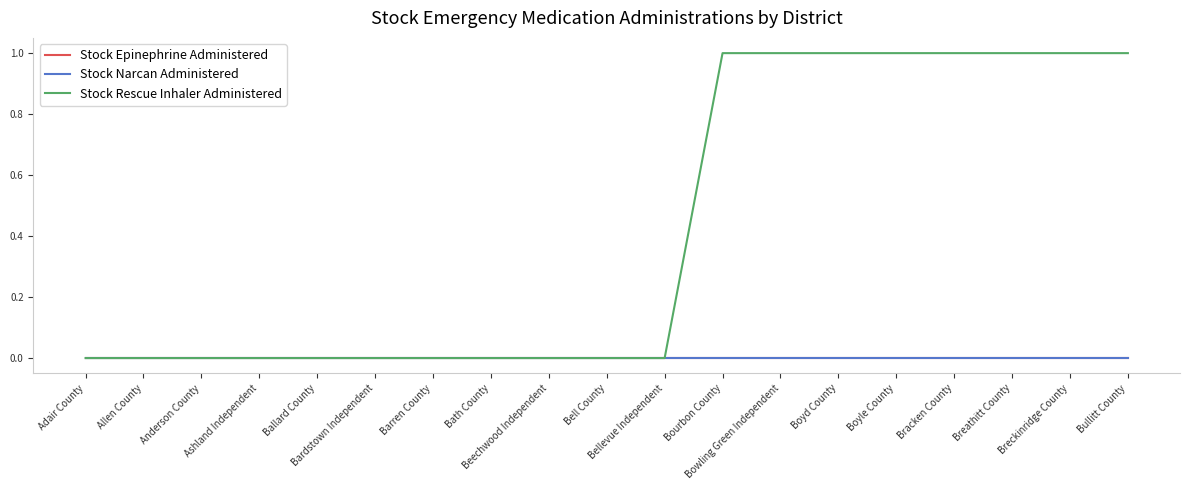

What is the label of the 5th point from the left?

Ballard County